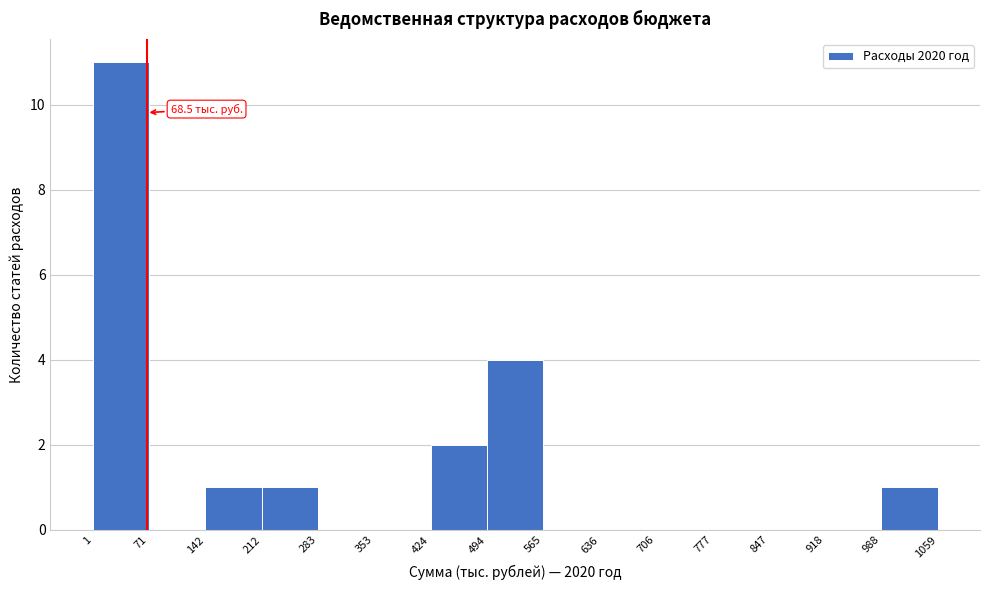

Which range on the x-axis has the tallest bar?

1 to 71